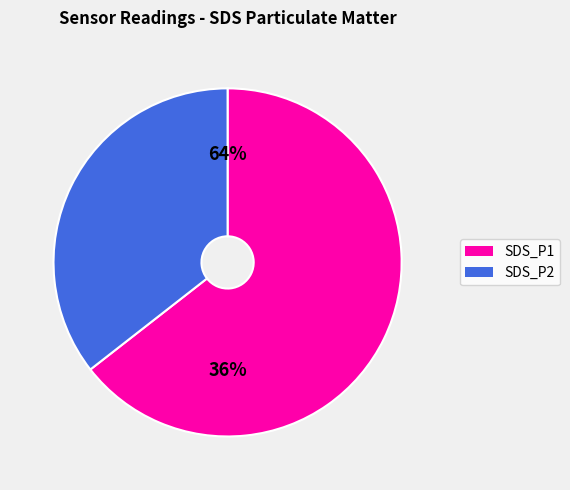

Which category has the biggest portion of the pie?

SDS_P1